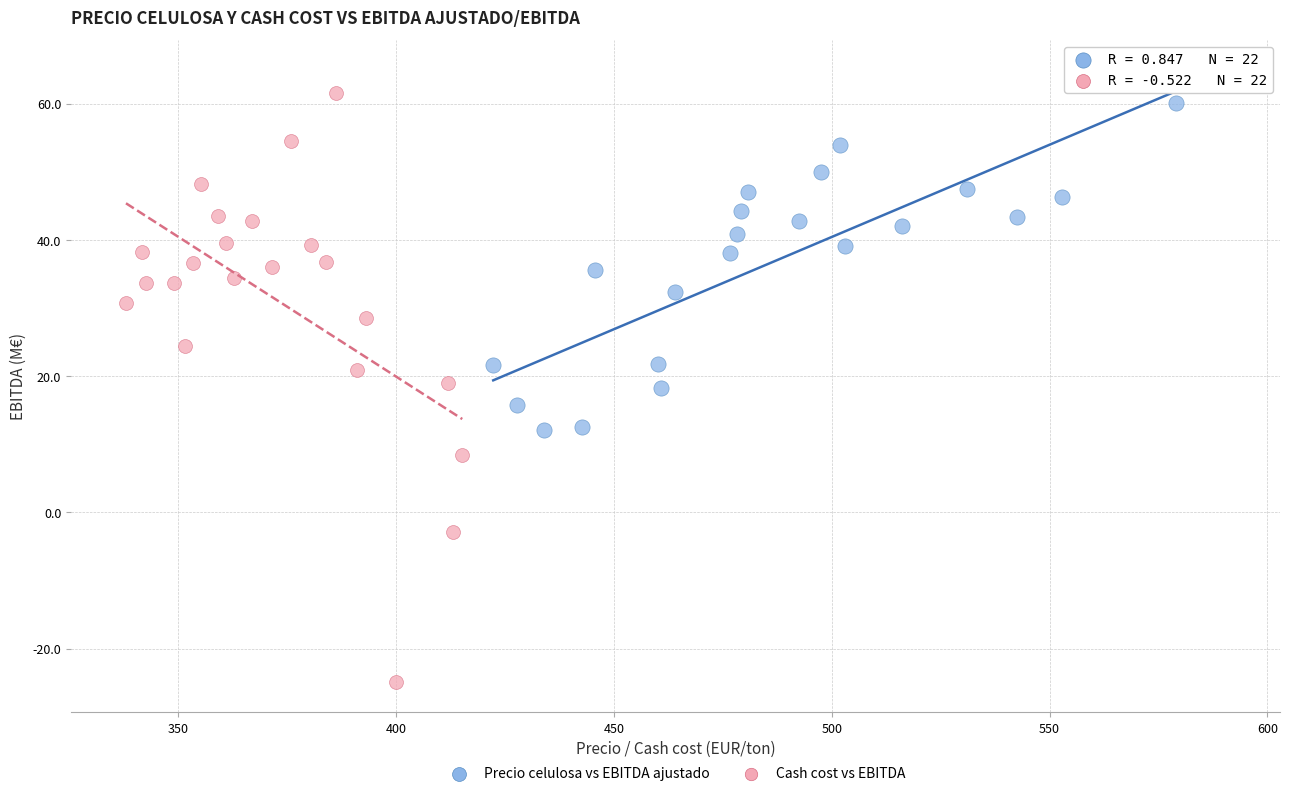

What are all the series names shown in the legend?

Precio celulosa vs EBITDA ajustado, Cash cost vs EBITDA